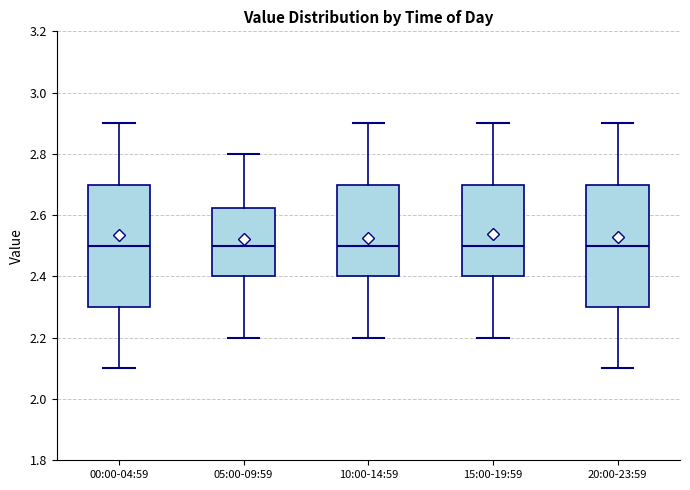

Where does the upper whisker of the box for 10:00-14:59 end on the y-axis? The values are not printed on the chart, so give them approximately, as read against the axis.

2.90